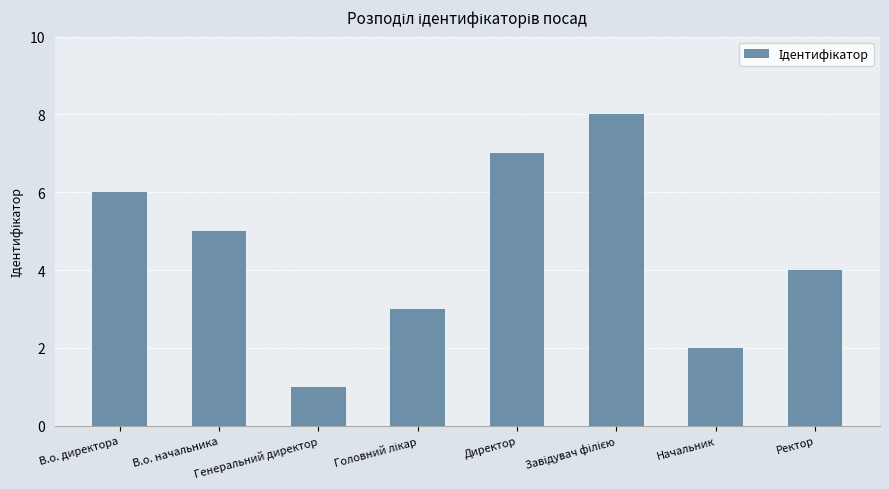

At which label is the value closest to 4?

Ректор